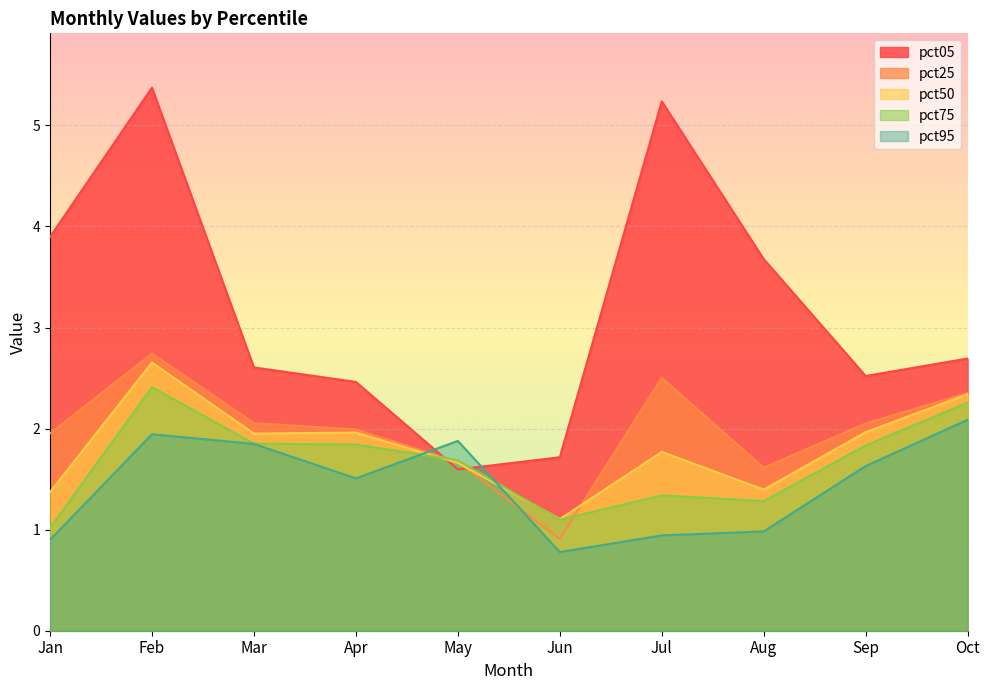

What is the minimum value for pct25?

0.9